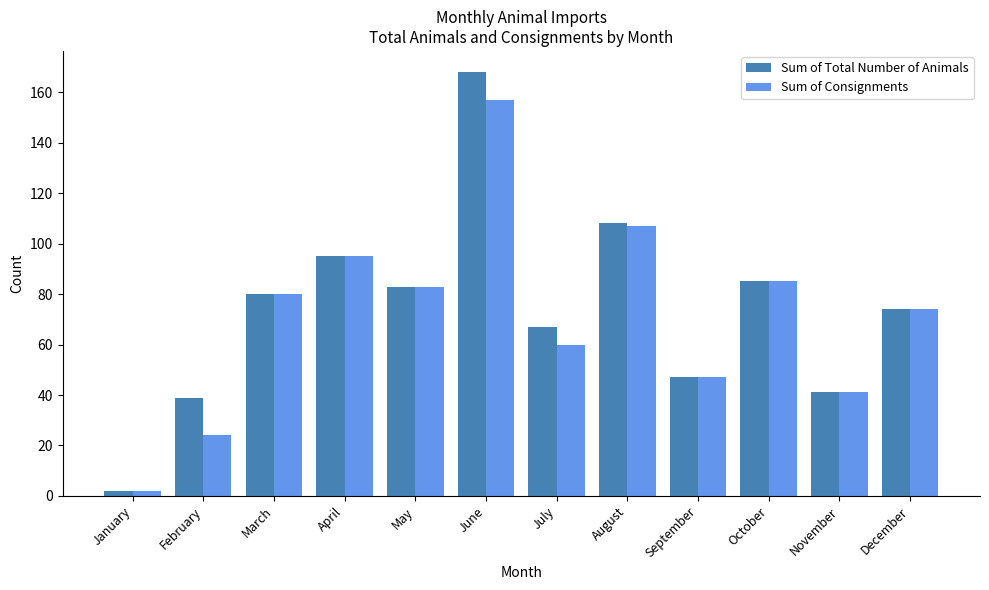

What is the minimum value for Sum of Consignments?

2